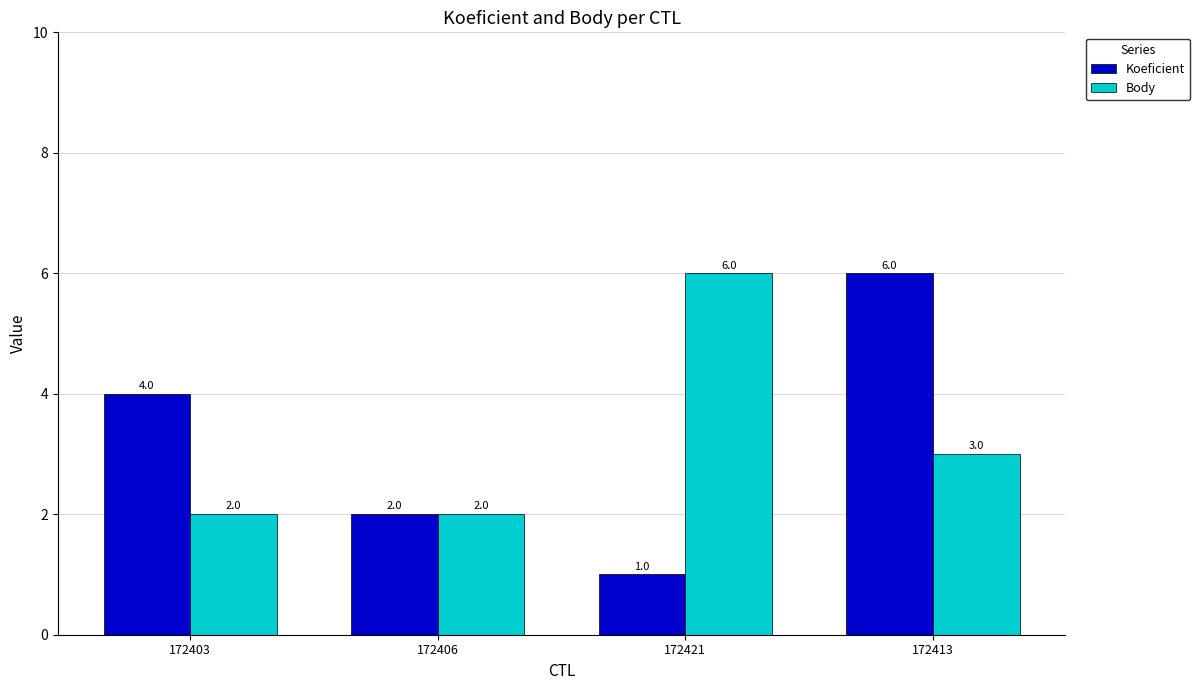

Count the Body values in the range 2 to 6.

4